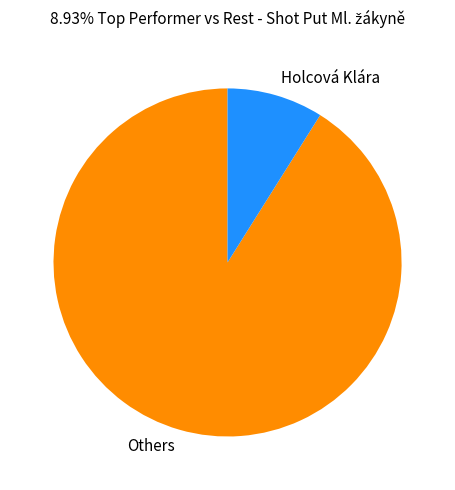

The Others slice represents 91% of the pie. True or false?

True